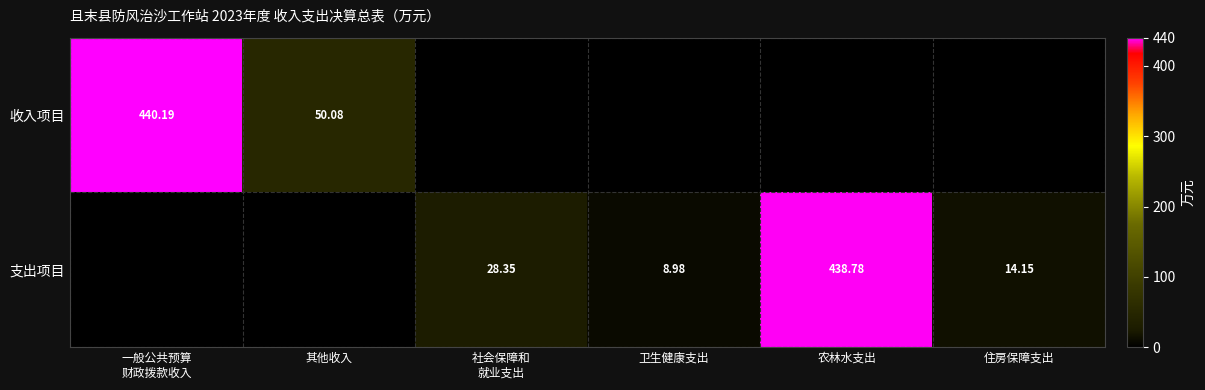

What is the average value of the 支出项目 series?

81.7